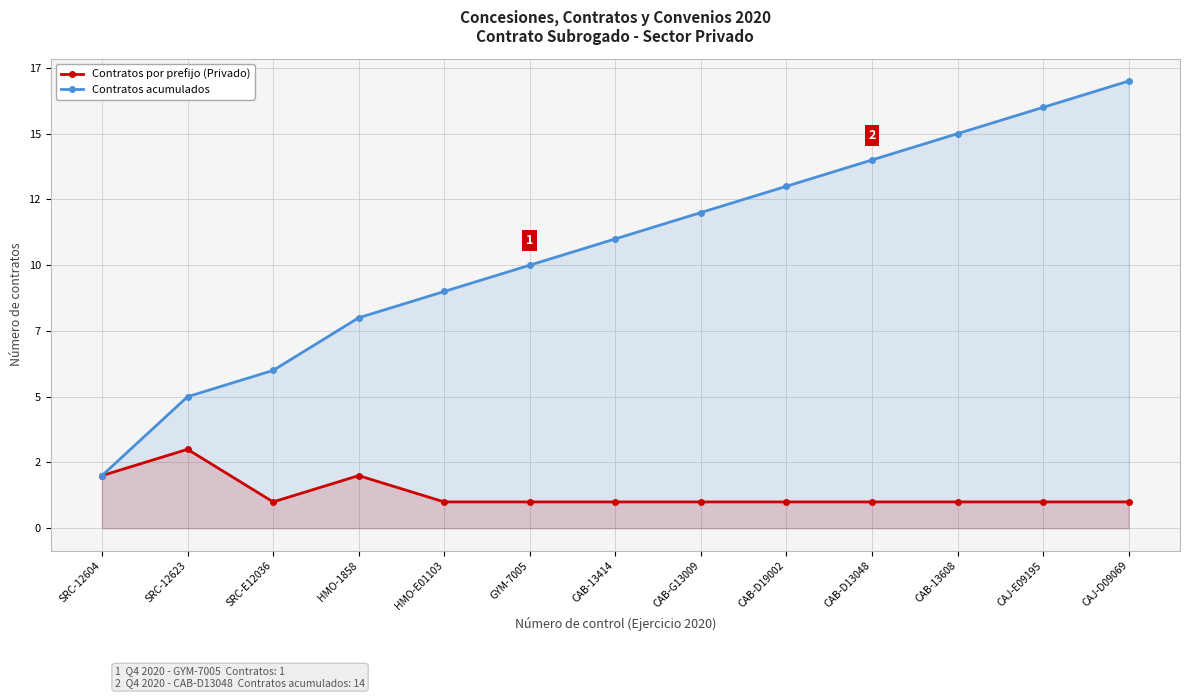

List the labels in order of Contratos acumulados value, largest first.

CAJ-D09069, CAJ-E09195, CAB-13608, CAB-D13048, CAB-D19002, CAB-G13009, CAB-13414, GYM-7005, HMO-E01103, HMO-1858, SRC-E12036, SRC-12623, SRC-12604